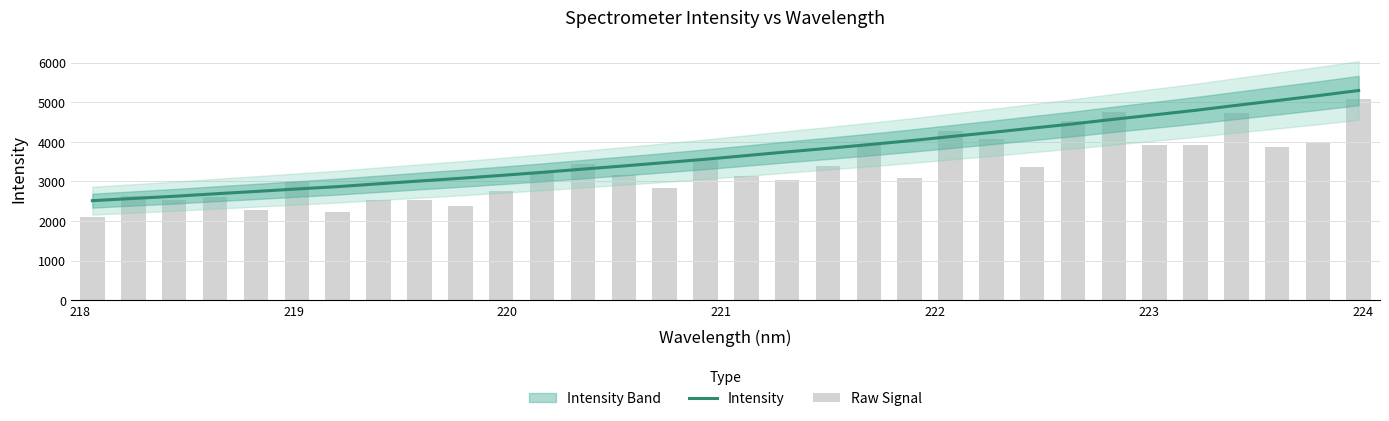

What is the lowest value of the Raw Signal series?

2109.3